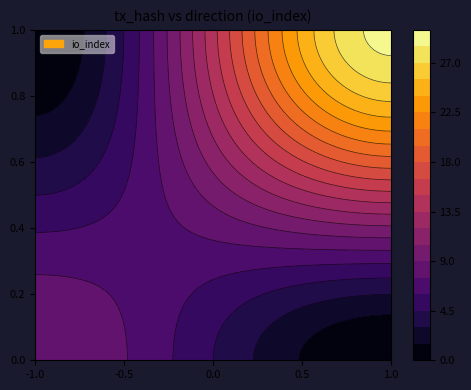

What is the spread (max minus min) of values at direction?

2